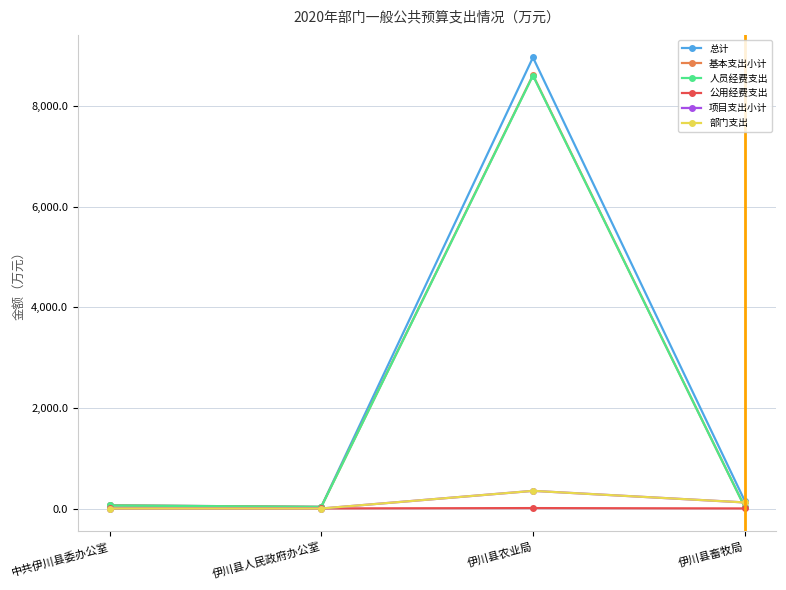

Does the chart have visible grid lines?

Yes